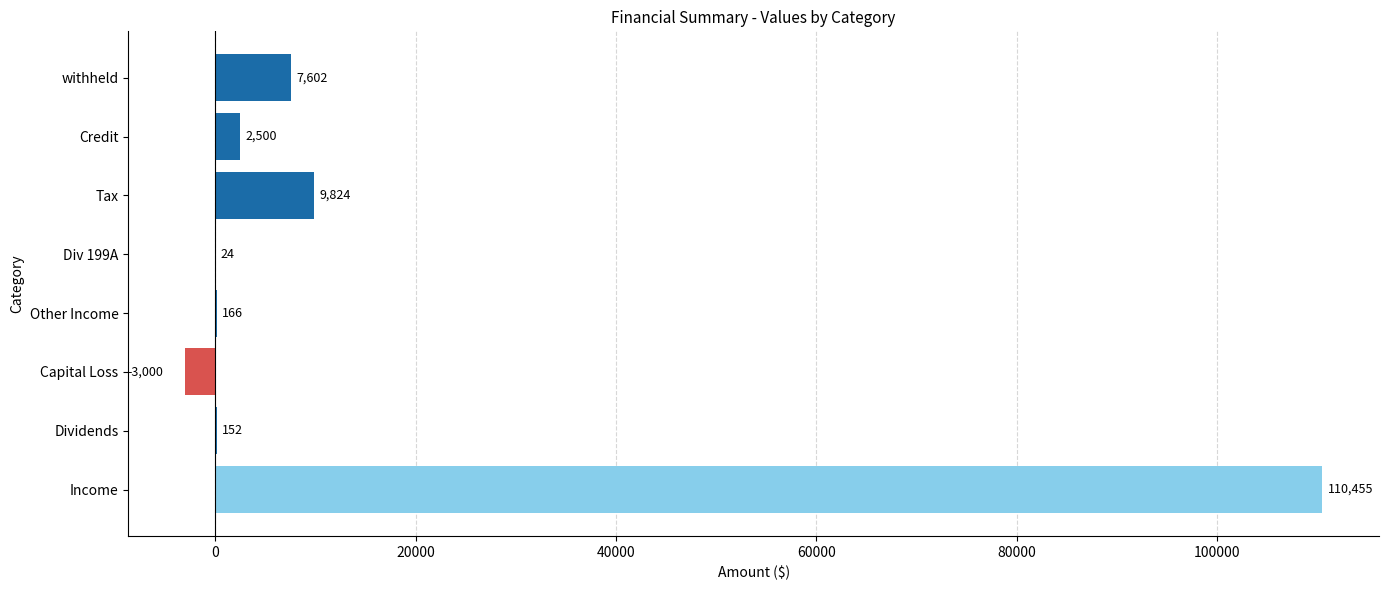

Does the chart contain stacked bars?

No